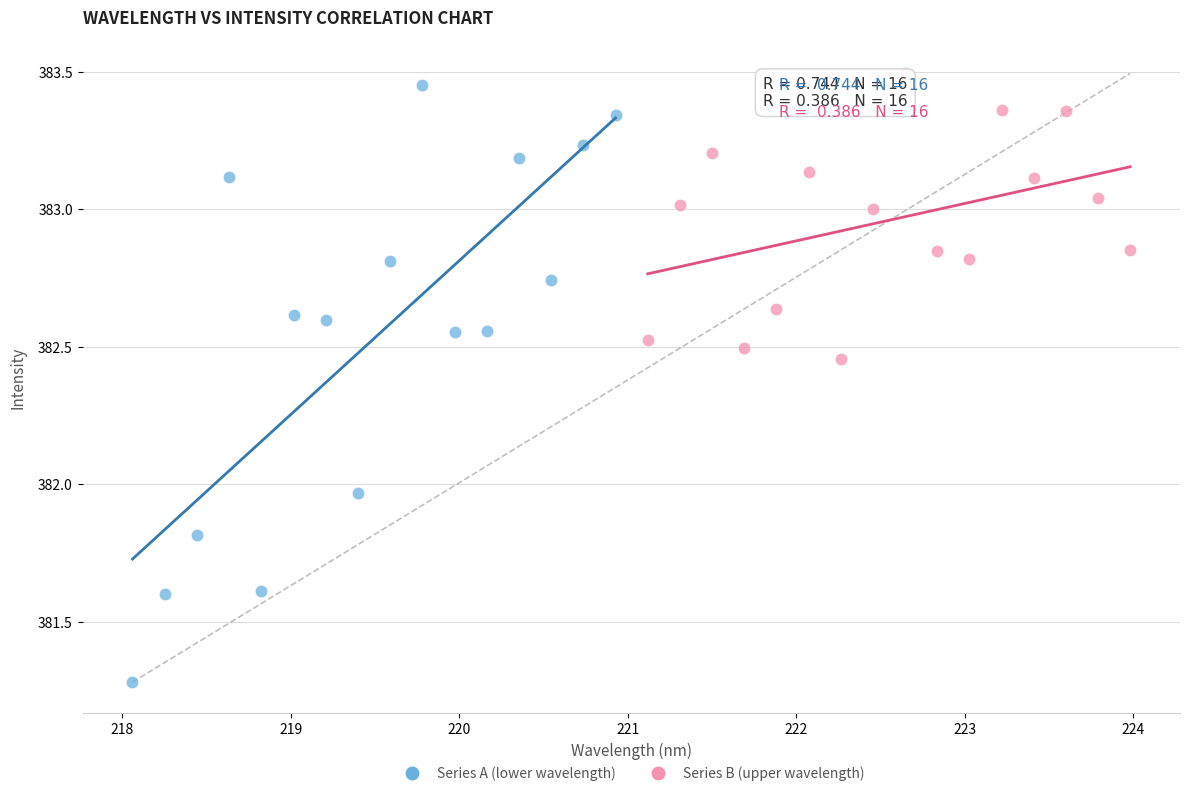

Which series reaches the minimum Y coordinate?

Series A (lower wavelength)